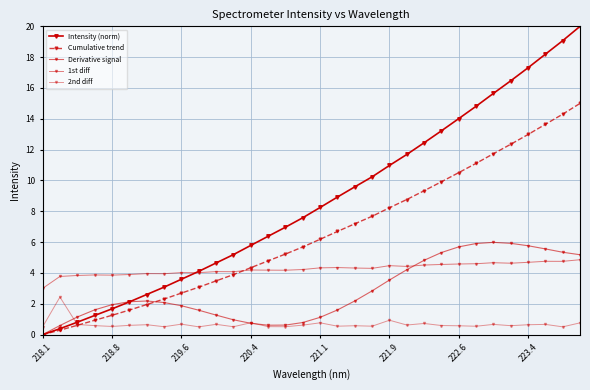

How many lines are shown in the chart?

5